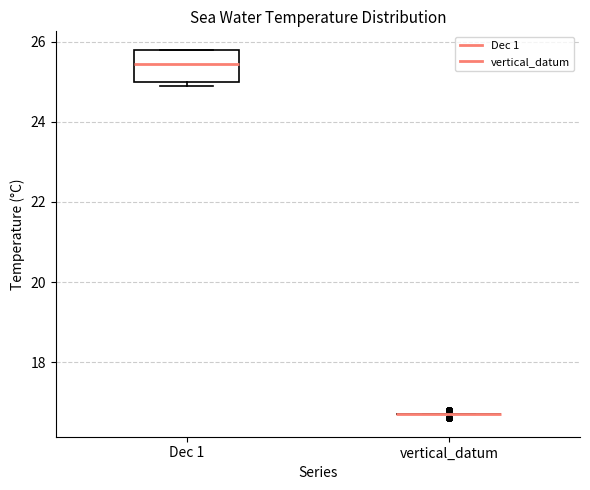

Comparing the boxes themselves (not the whiskers), which one is the tallest?

Dec 1